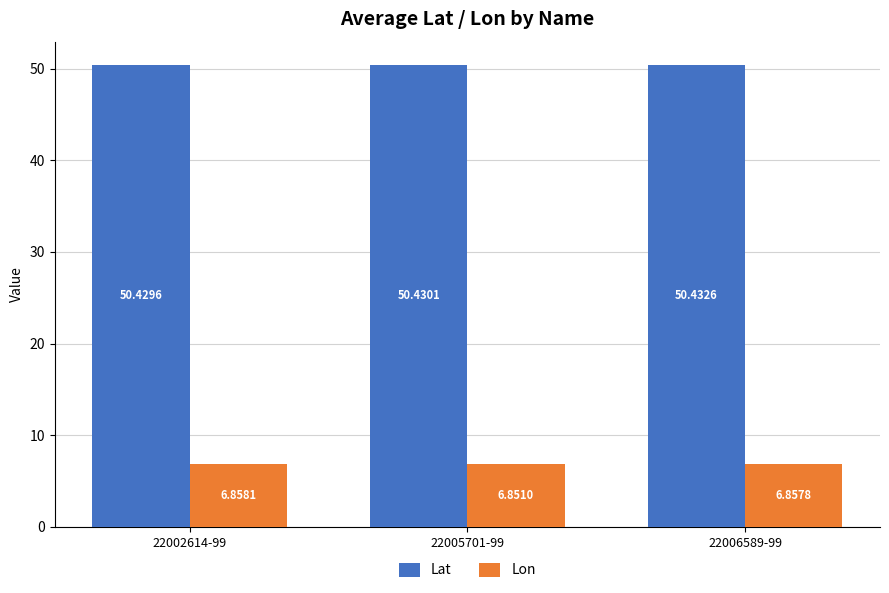

What is the label of the 3rd bar from the right?

22002614-99